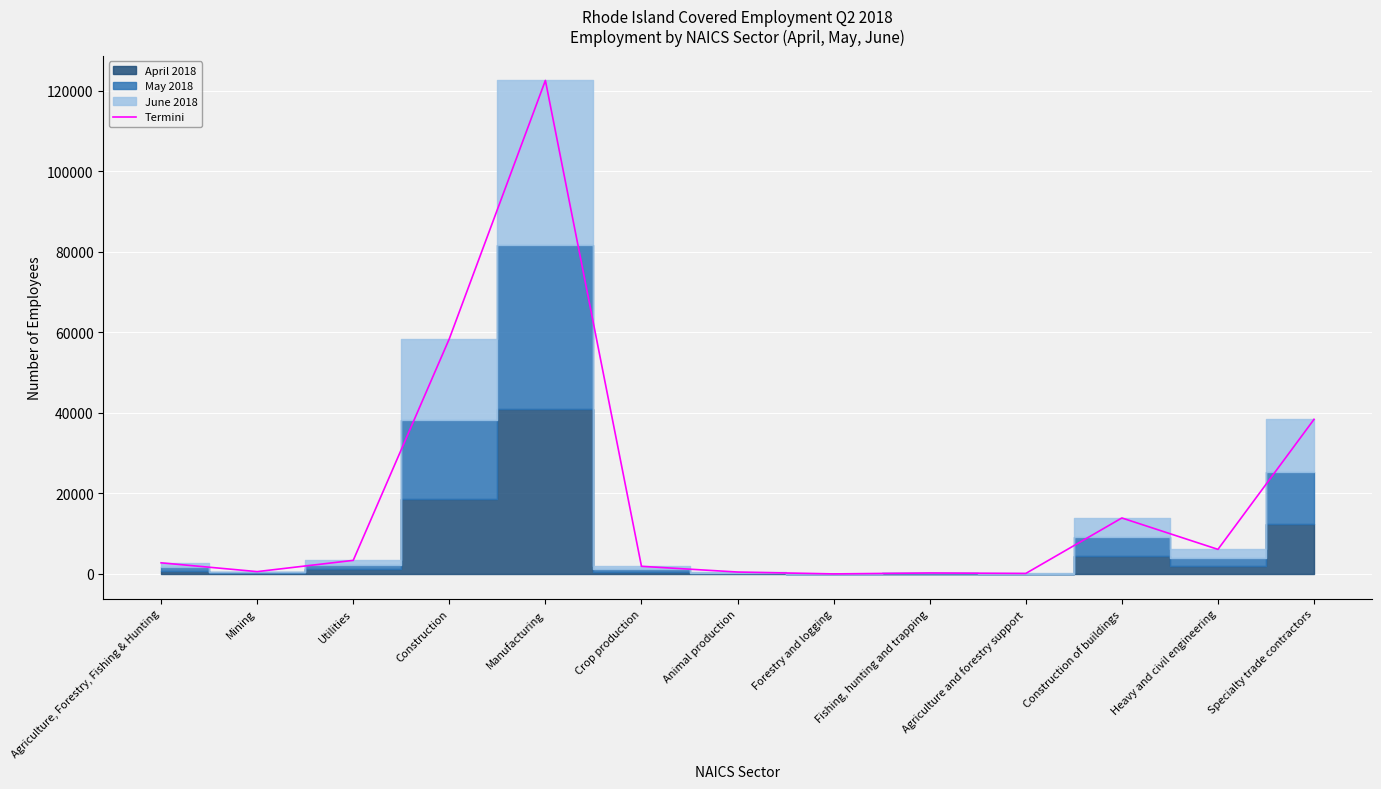

Reading left to right, transcribe all the data shown in this chart.

Agriculture, Forestry, Fishing & Hunting=2771	Mining=584	Utilities=3377	Construction=58410	Manufacturing=122559	Crop production=1899	Animal production=482	Forestry and logging=15	Fishing, hunting and trapping=245	Agriculture and forestry support=130	Construction of buildings=13906	Heavy and civil engineering=6109	Specialty trade contractors=38395